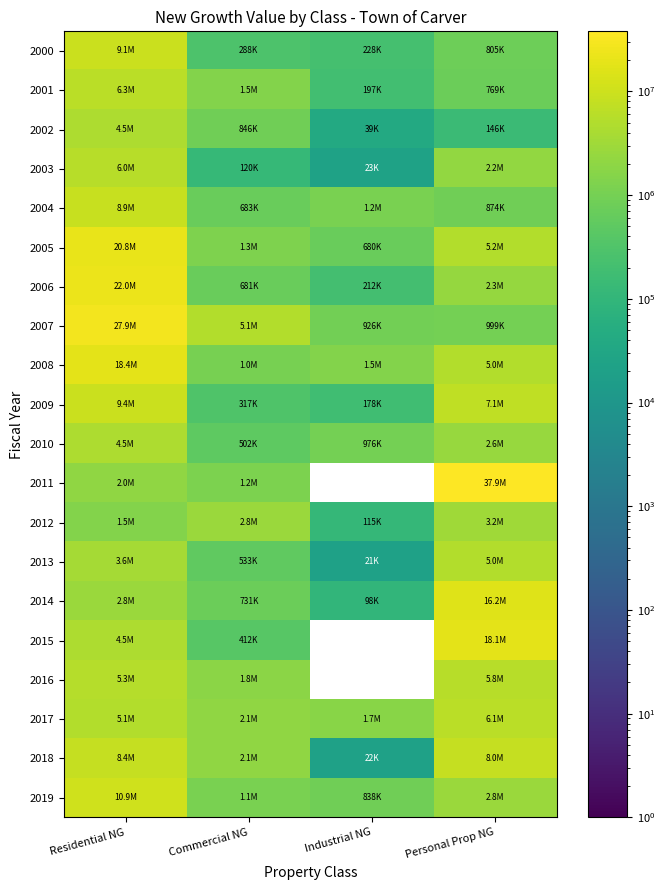

Which series has the widest spread of values?

2011